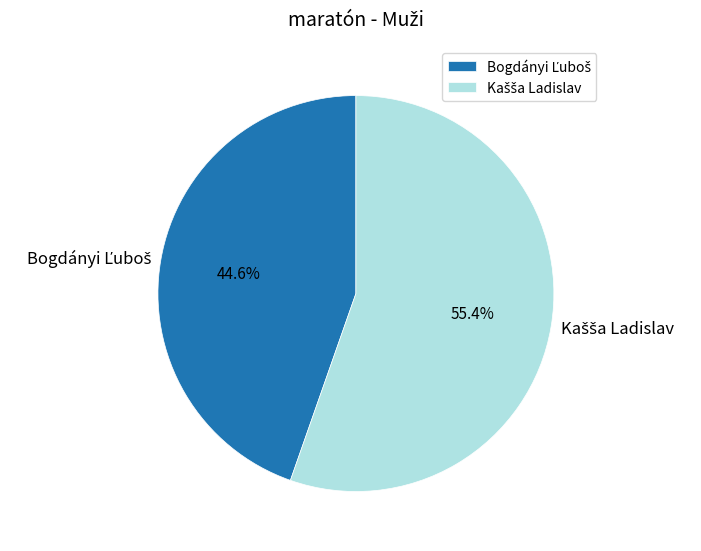

Is there any slice that represents more than half of the pie?

Yes